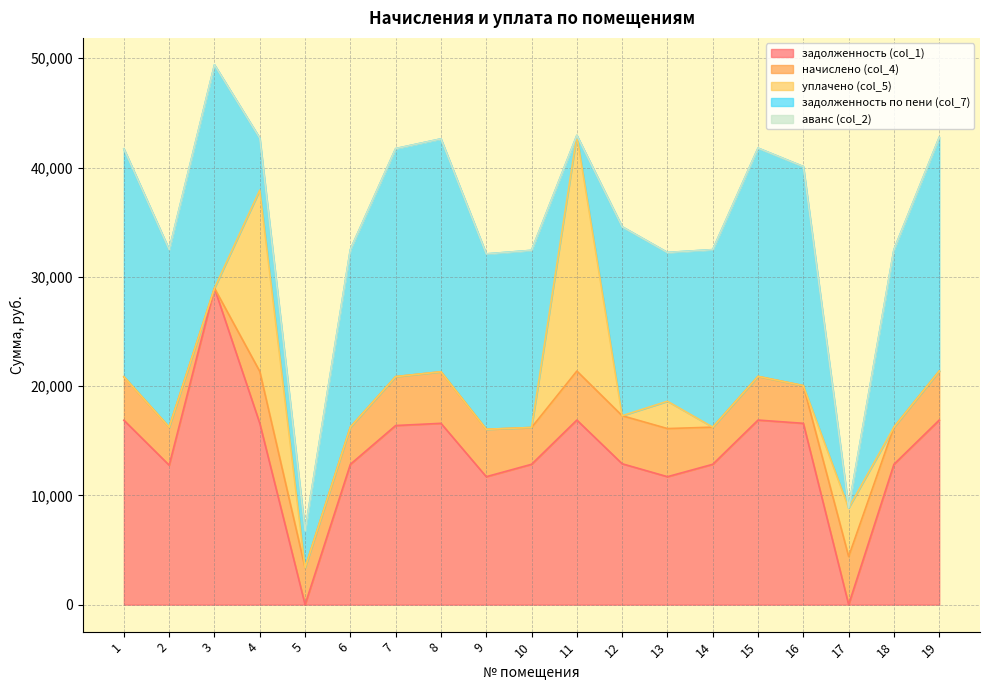

What is the value of the уплачено (col_5) point at the 17th from the left?

4445.0